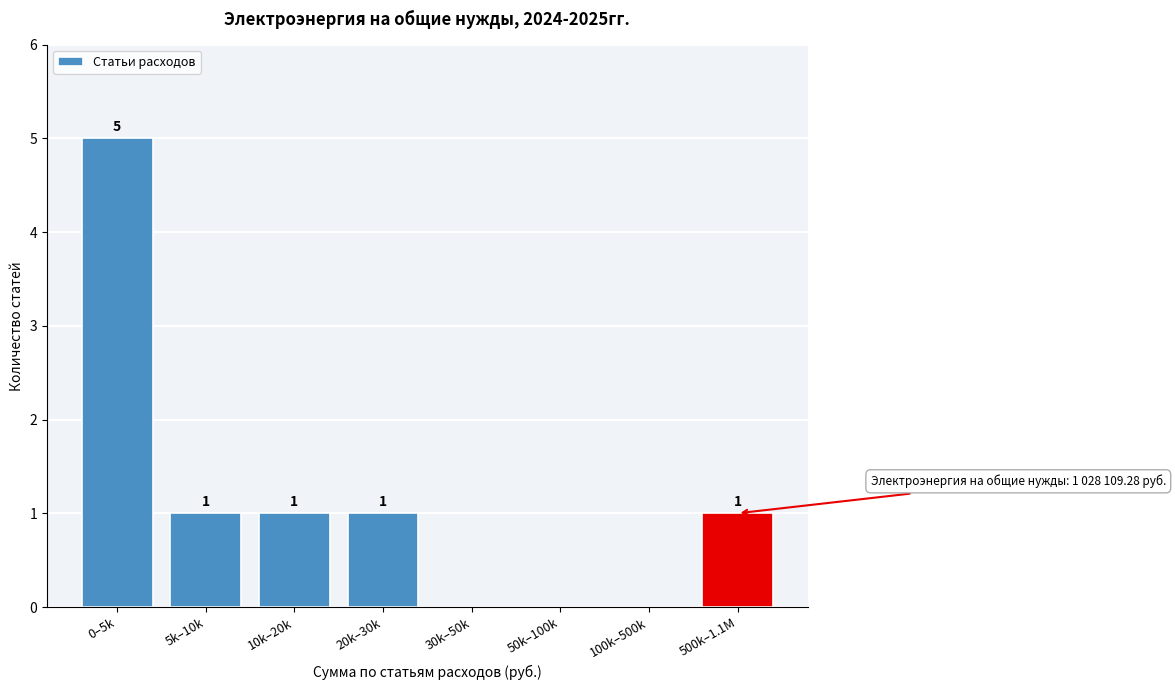

Reading left to right, list all the values displayed in this chart.

0–5k=5	5k–10k=1	10k–20k=1	20k–30k=1	30k–50k=0	50k–100k=0	100k–500k=0	500k–1.1M=1